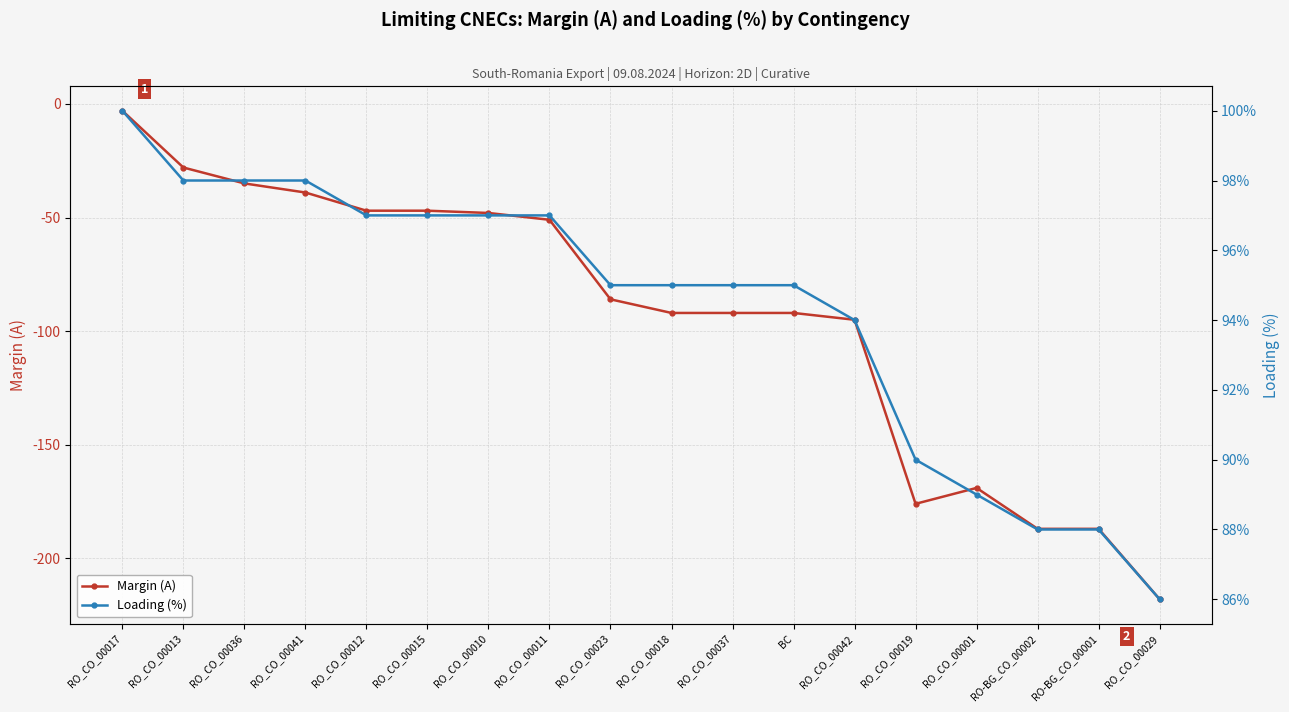

What position from the left is RO_CO_00042?

13